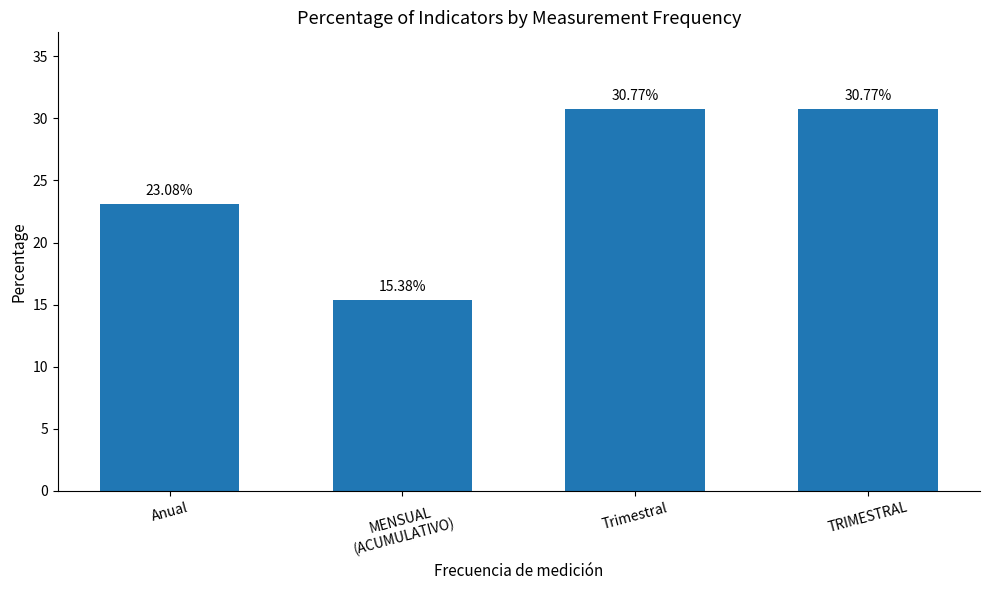

What is the difference between the values at Anual and Trimestral?

7.7